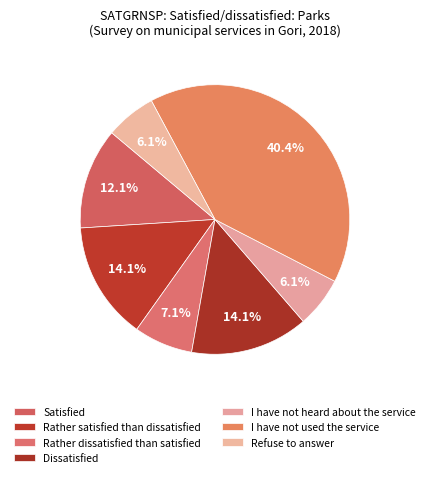

What percentage is the I have not used the service slice, to the nearest percent?

40%